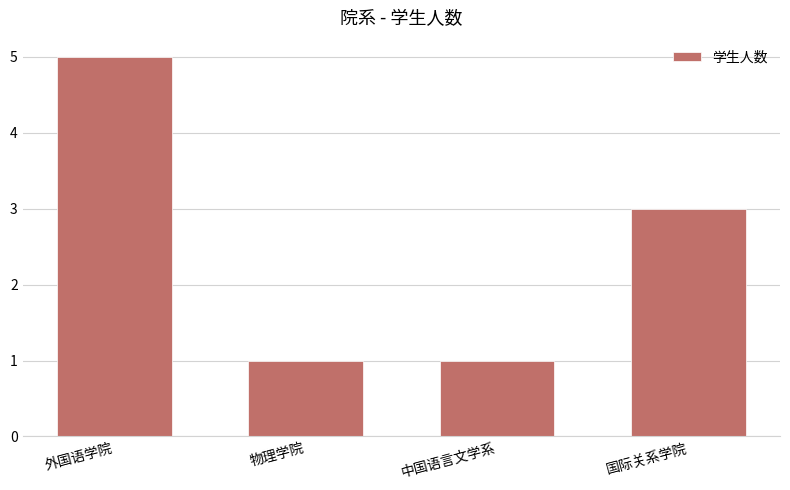

How many data points does each series have?

4